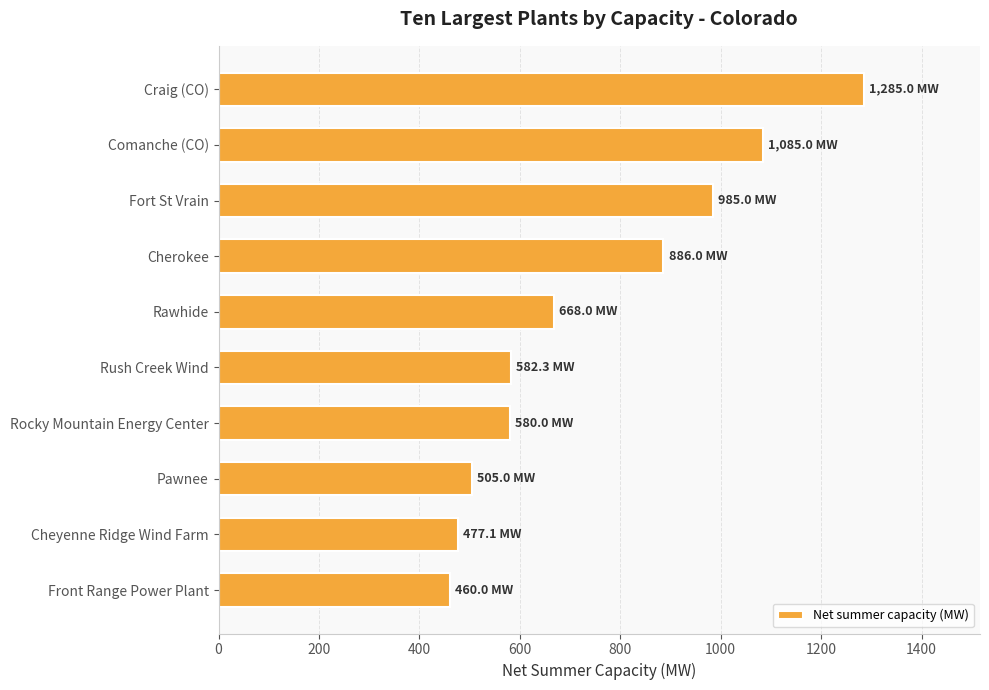

How many data points are less than 668?

5